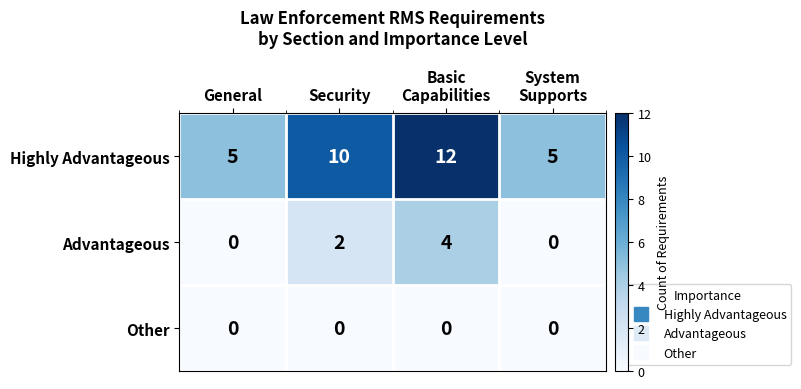

The value of Highly Advantageous at General is 5. True or false?

True